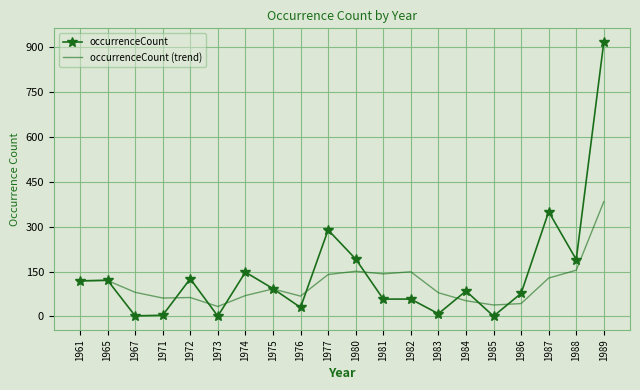

What is the greatest value displayed?

917.0